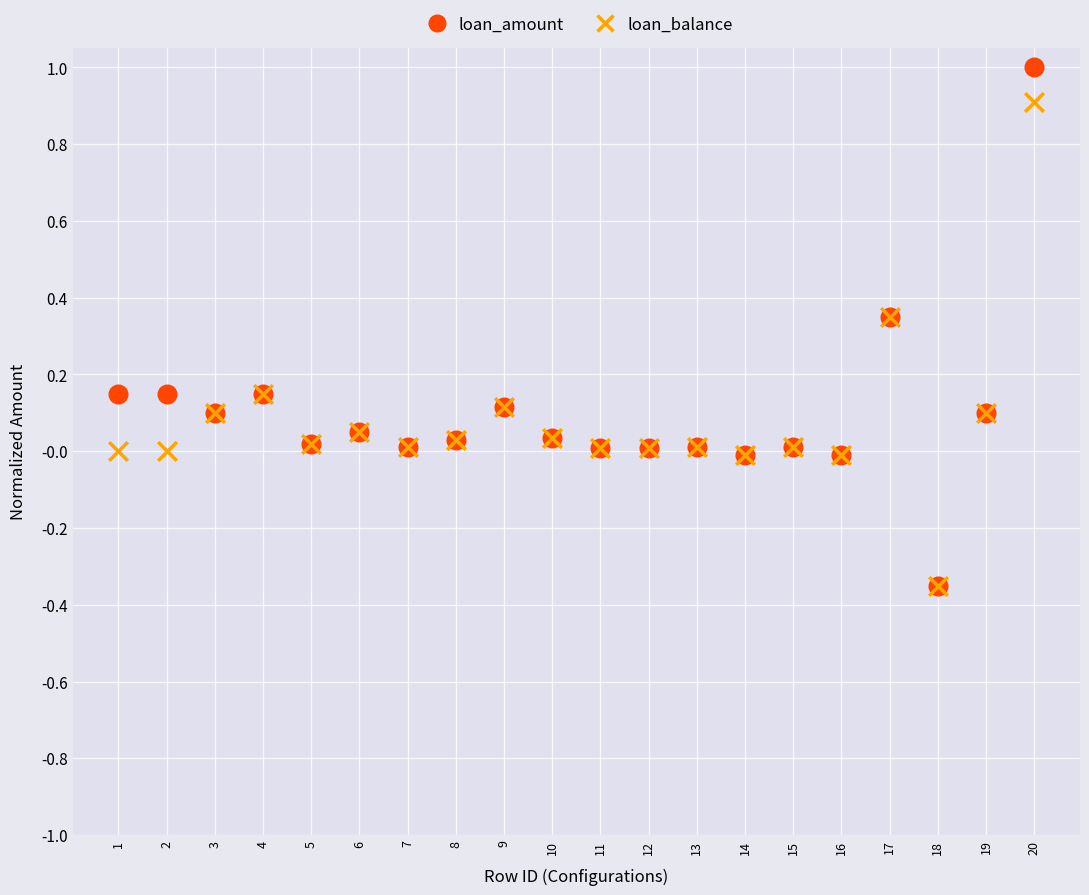

Which series contains the highest Y value?

loan_amount